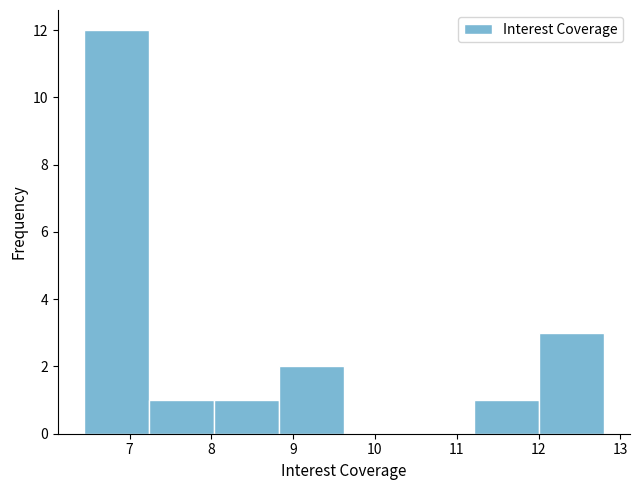

Reading left to right, list every bar in this chart as the range it spans on the x-axis followed by its height. Neither the bar edges nor the heights are printed on the chart, so give them approximately, as read against the axes.

6.4 to 7.2: 12
7.2 to 8.0: 1
8.0 to 8.8: 1
8.8 to 9.6: 2
9.6 to 10.4: 0
10.4 to 11.2: 0
11.2 to 12.0: 1
12.0 to 12.8: 3